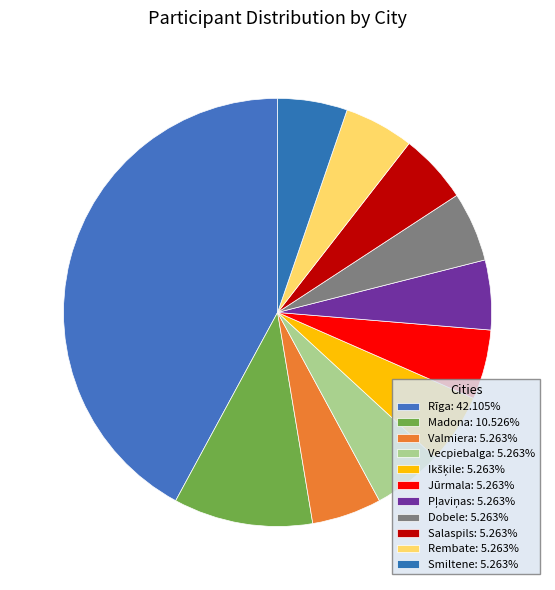

How many segments does this pie chart have?

11